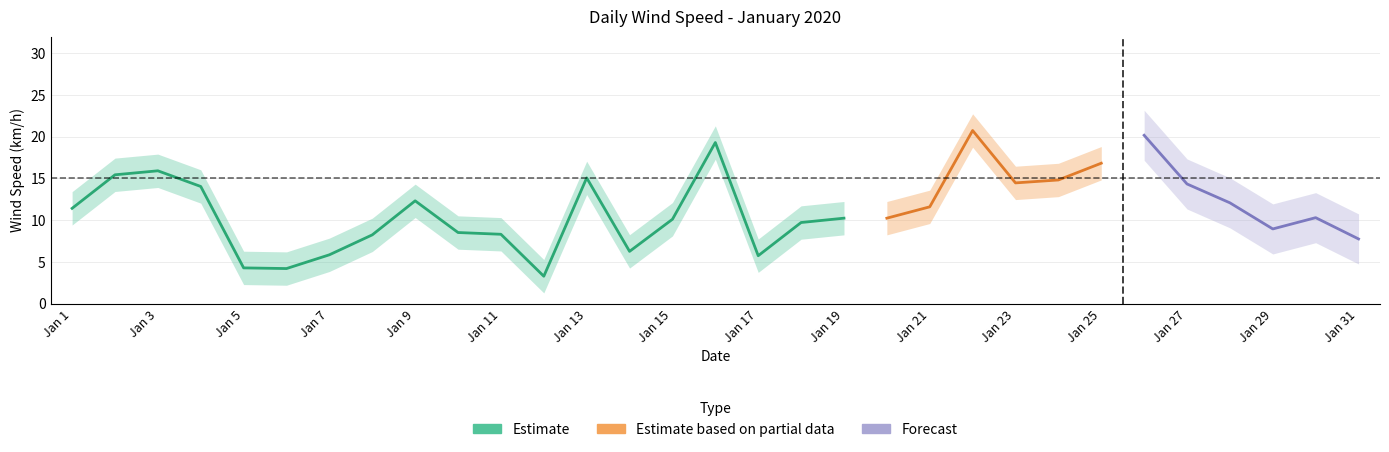

What is the difference between the maximum and minimum values in the Wind Speed (AVG km/h) series?

17.5